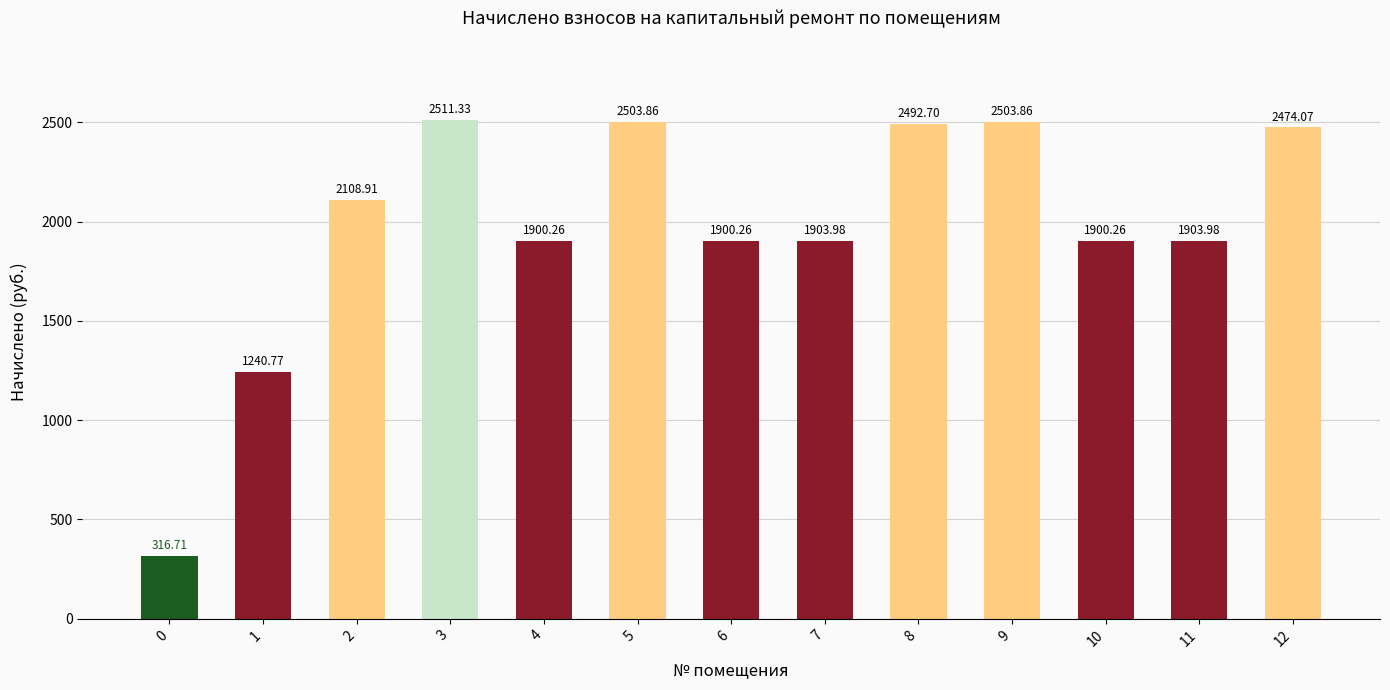

Read the value at 3.

2511.3